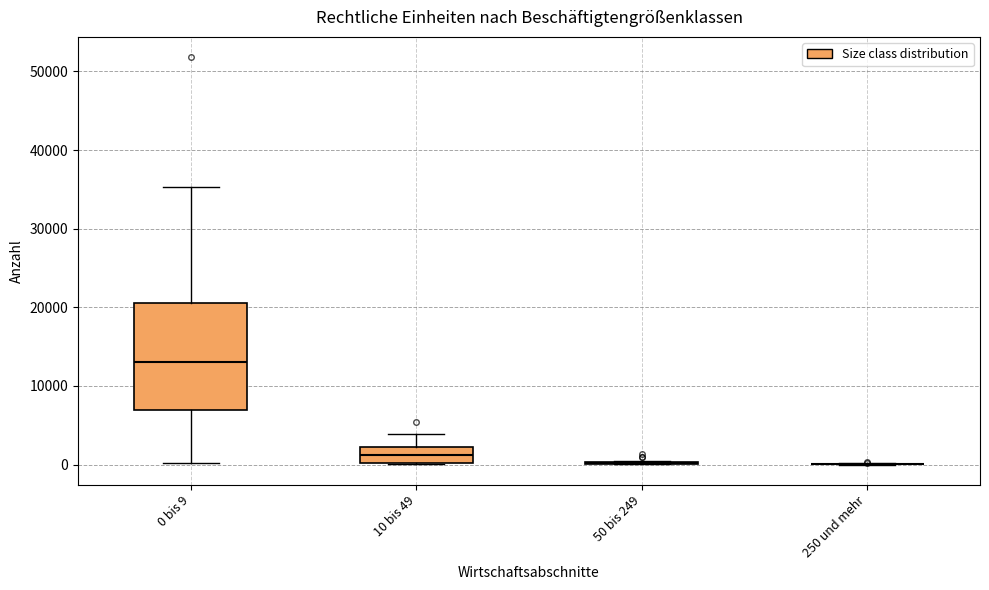

Reading left to right, read every box against the y-axis: the position of its median line, the range the box covers, and the ends of its whiskers. The values are not printed on the chart, so give them approximately, as read against the axis.

0 bis 9: median 13000, box 7000 to 21000, whiskers 0 to 35000
10 bis 49: median 1000, box 0 to 2000, whiskers 0 to 4000
50 bis 249: box collapsed to a line at 0, whiskers 0 to 0
250 und mehr: box collapsed to a line at 0, whiskers 0 to 0